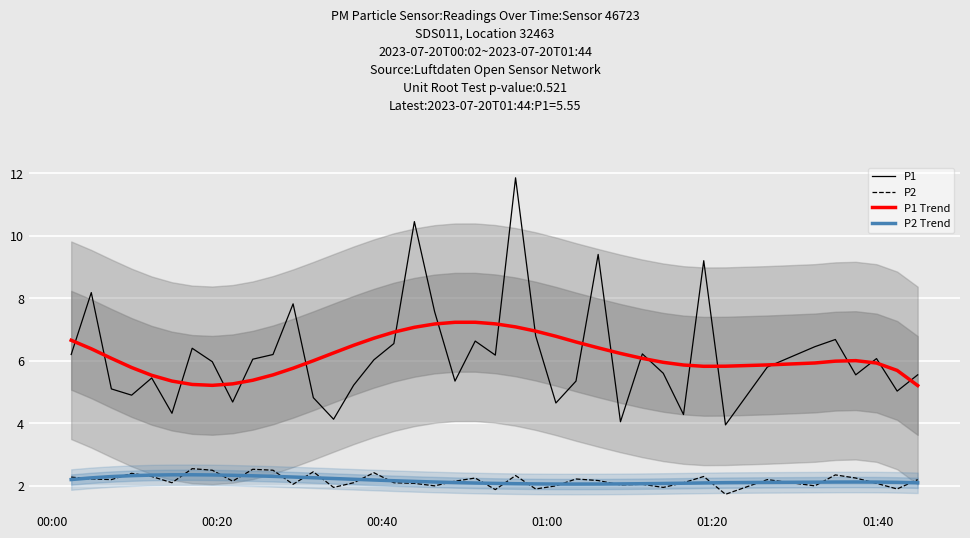

What are all the series names shown in the legend?

P1, P2, P1 Trend, P2 Trend